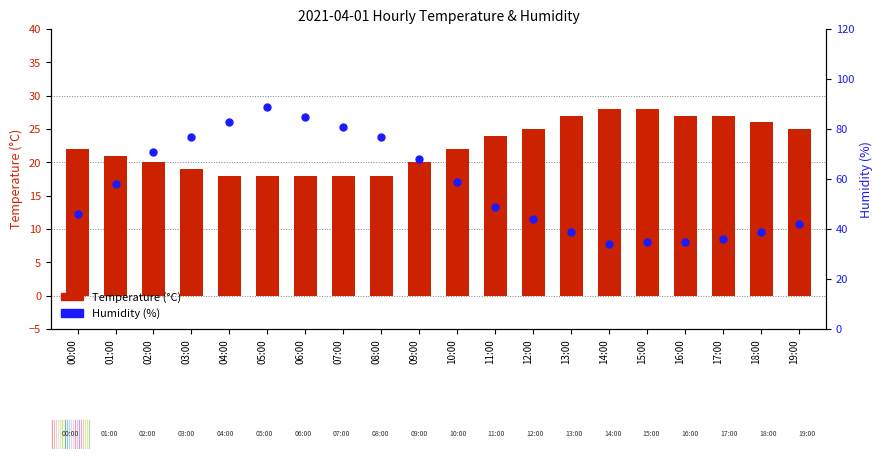

What is the total value across all series at 05:00?

107